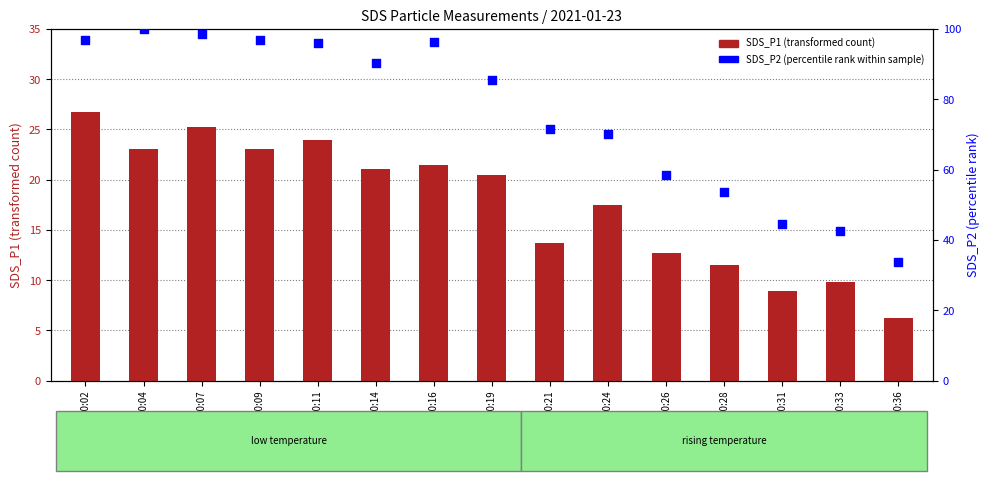

Which series reaches the minimum Y coordinate?

SDS_P1 (transformed count)